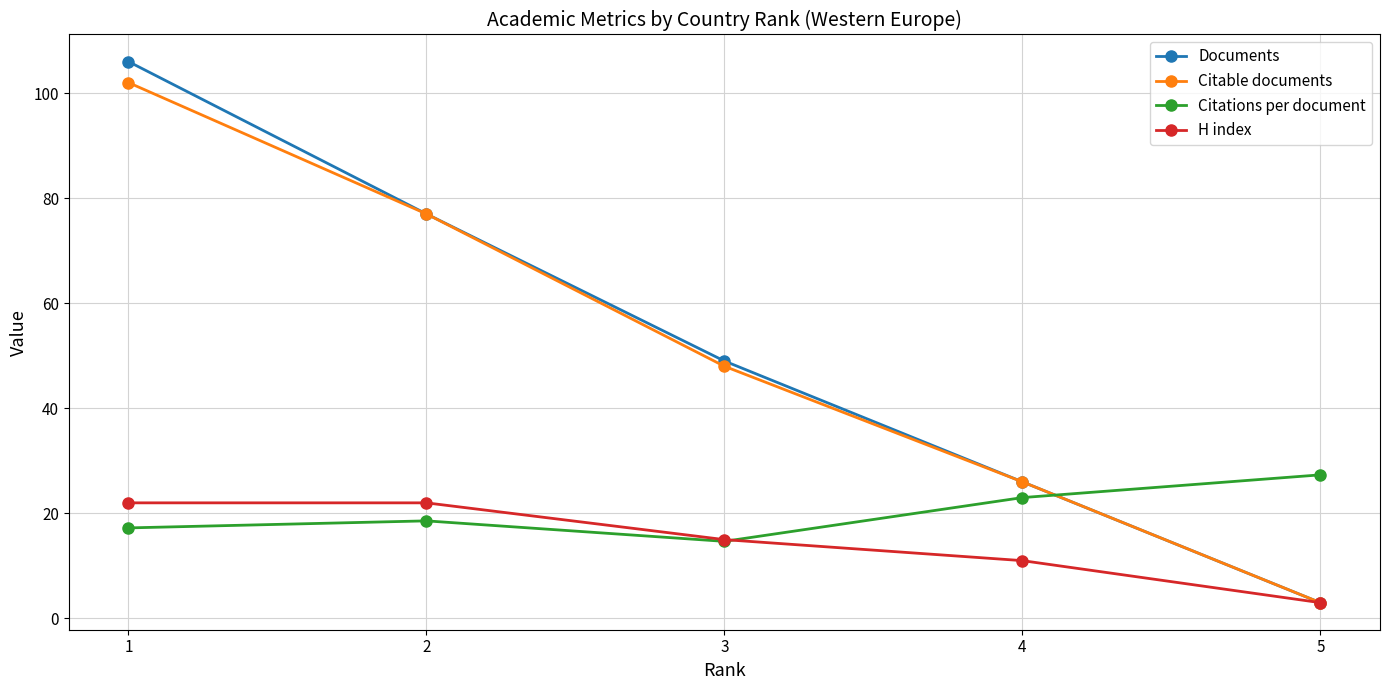

Where do Citable documents and Citations per document first cross each other?

4 and 5